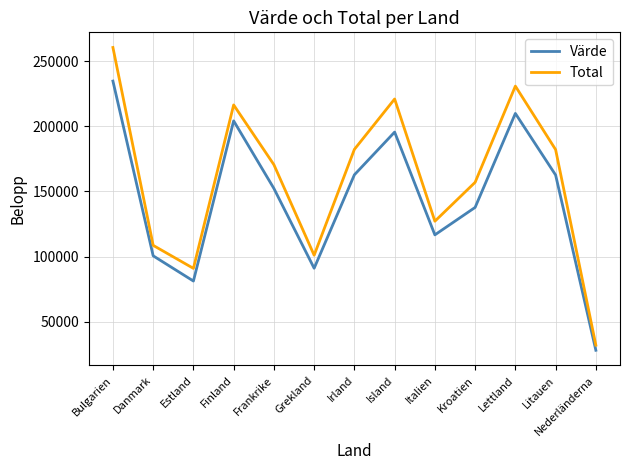

Which category has the lowest value in the Total series?

Nederländerna